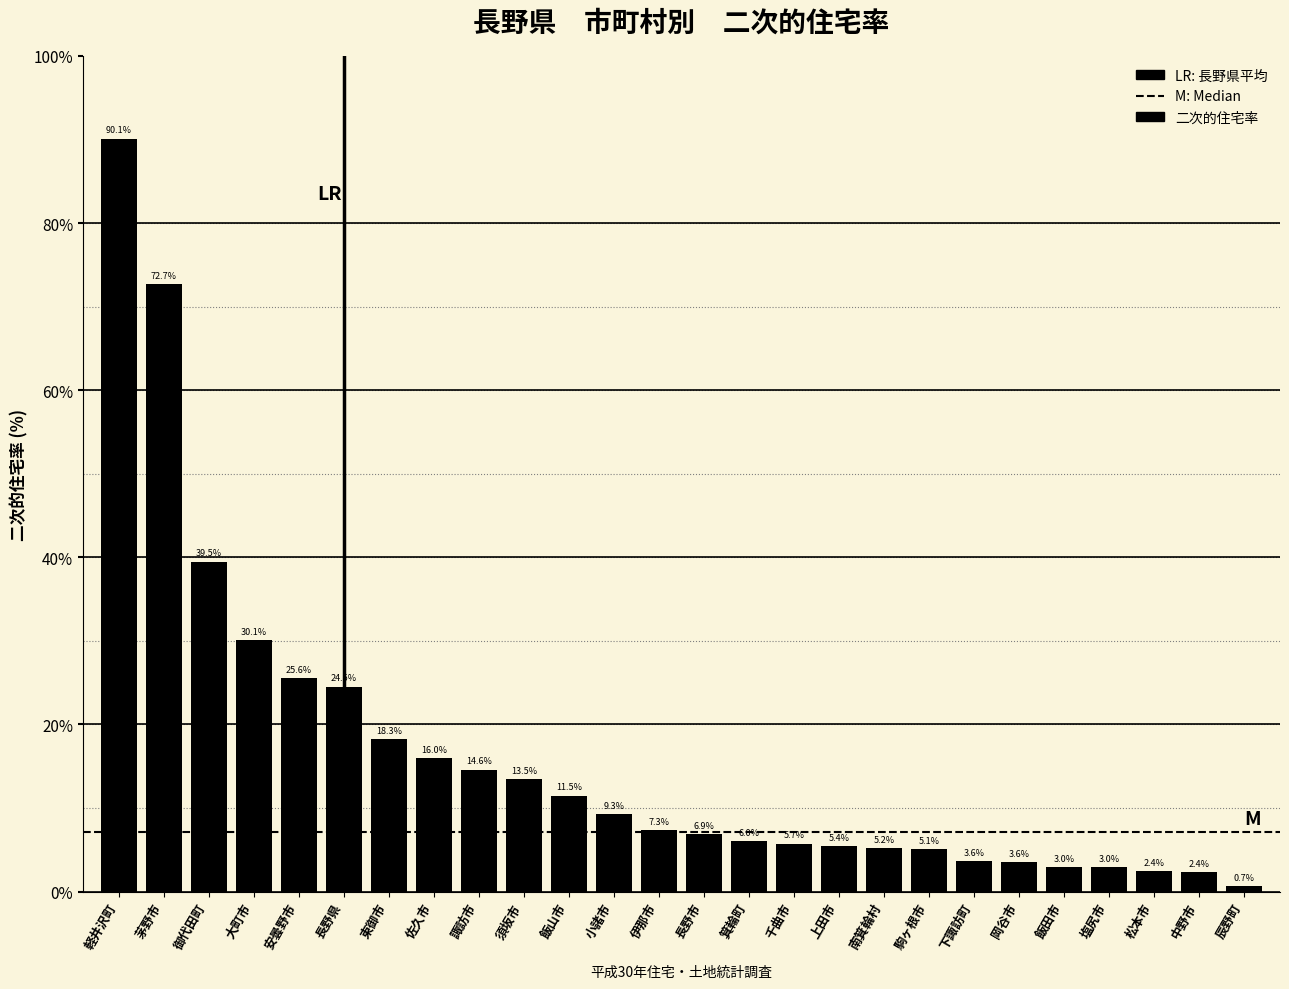

Reading right to left, what are all the values shown in this chart?

0.7	2.4	2.4	3.0	3.0	3.6	3.6	5.1	5.2	5.4	5.7	6.0	6.9	7.3	9.3	11.5	13.5	14.6	16.0	18.3	24.5	25.6	30.1	39.5	72.7	90.1